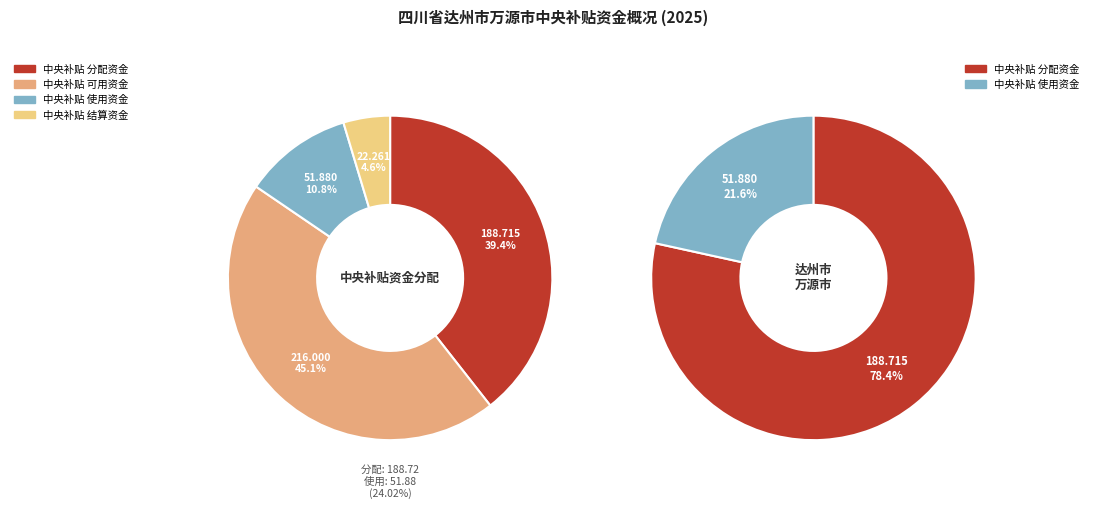

What percentage is the 中央补贴可用资金 slice, to the nearest percent?

45%